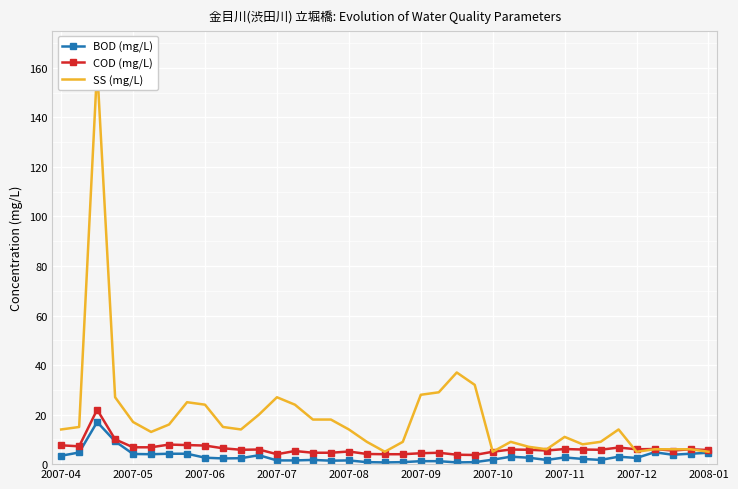

True or false: COD (mg/L) has more than 1 points higher than both neighbors.

True